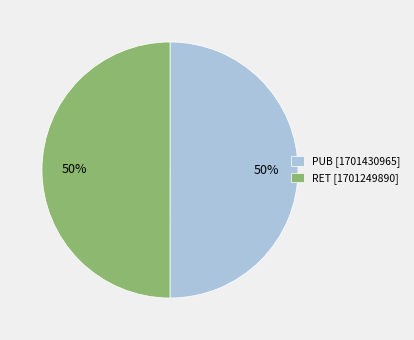

To the nearest percent, what portion does PUB represent?

50%